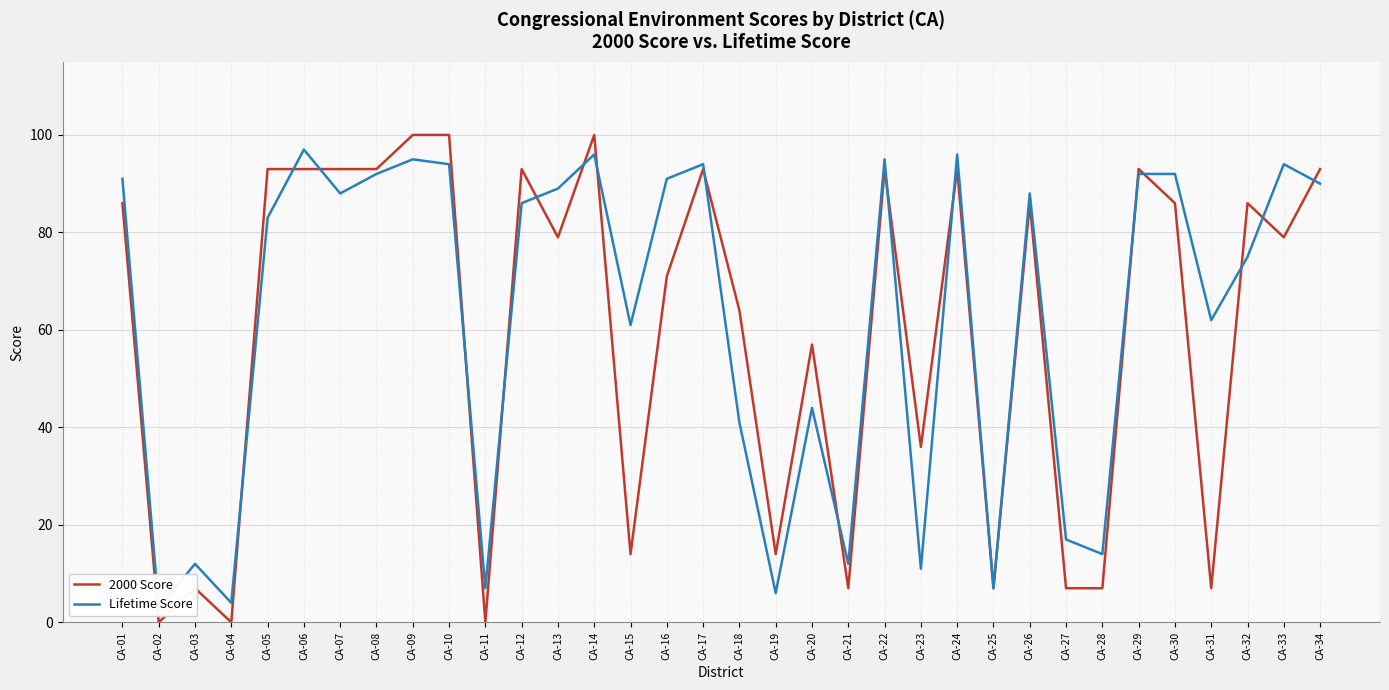

Rank the series by their maximum value, from highest to lowest.

2000 Score, Lifetime Score